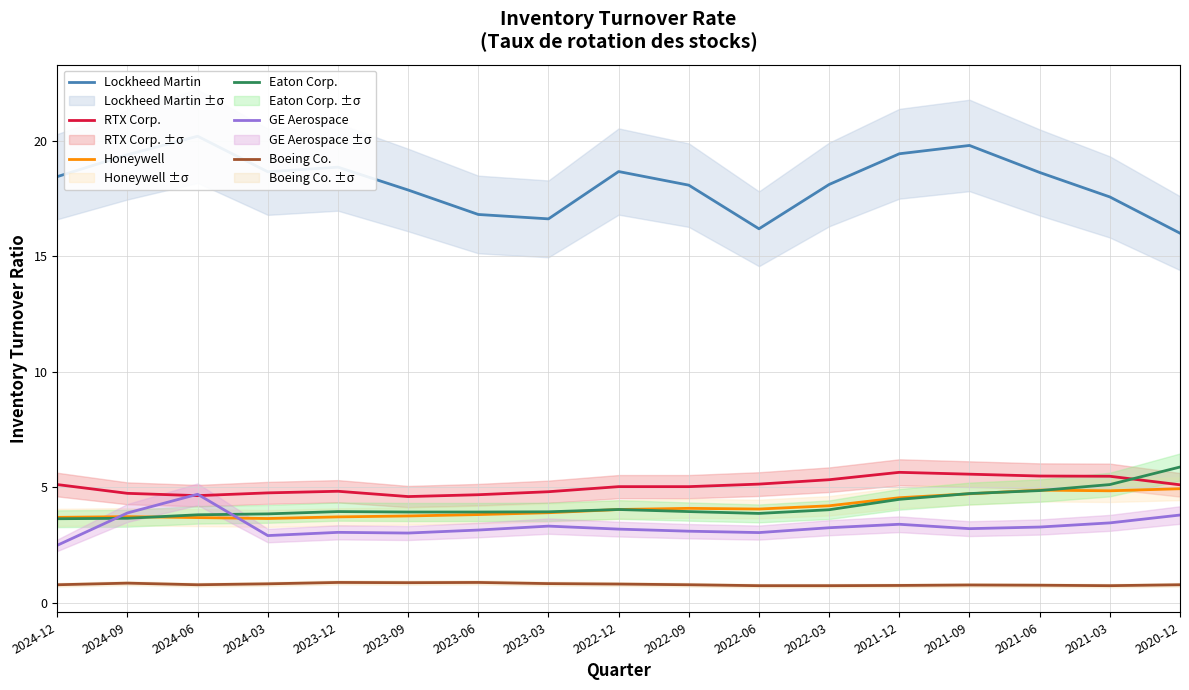

Does the chart have visible grid lines?

Yes